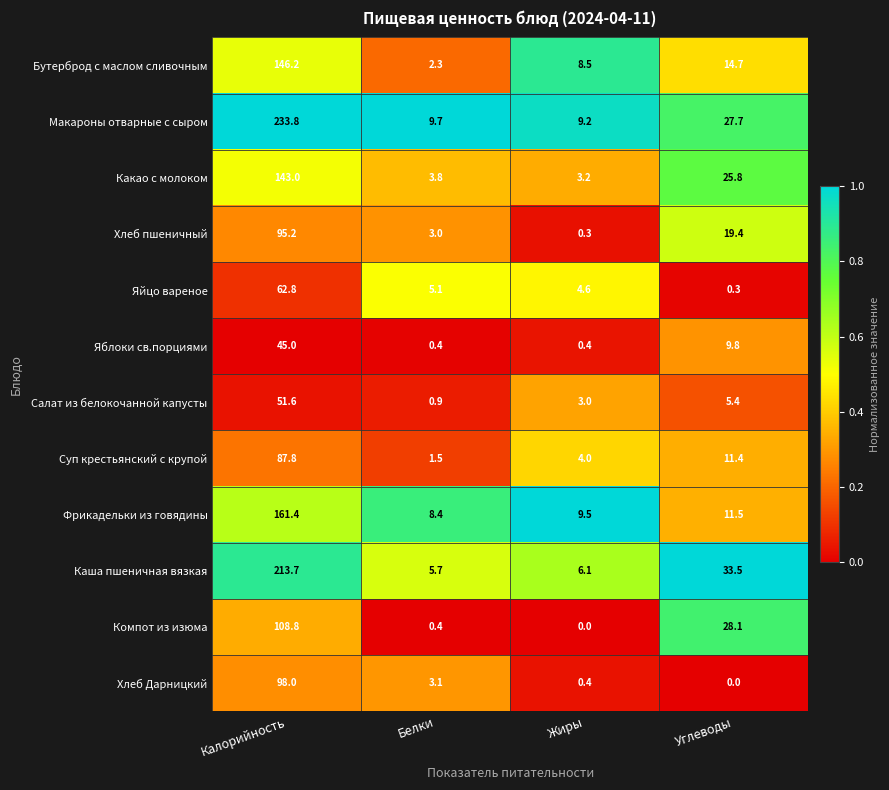

At which label is Макароны отварные с сыром closest to 121?

Углеводы